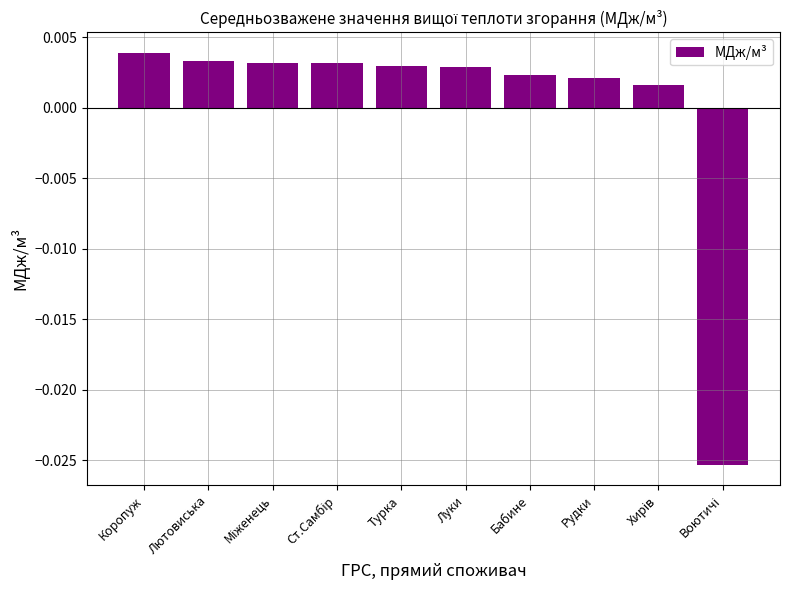

At which label does the data first exceed 0?

Коропуж